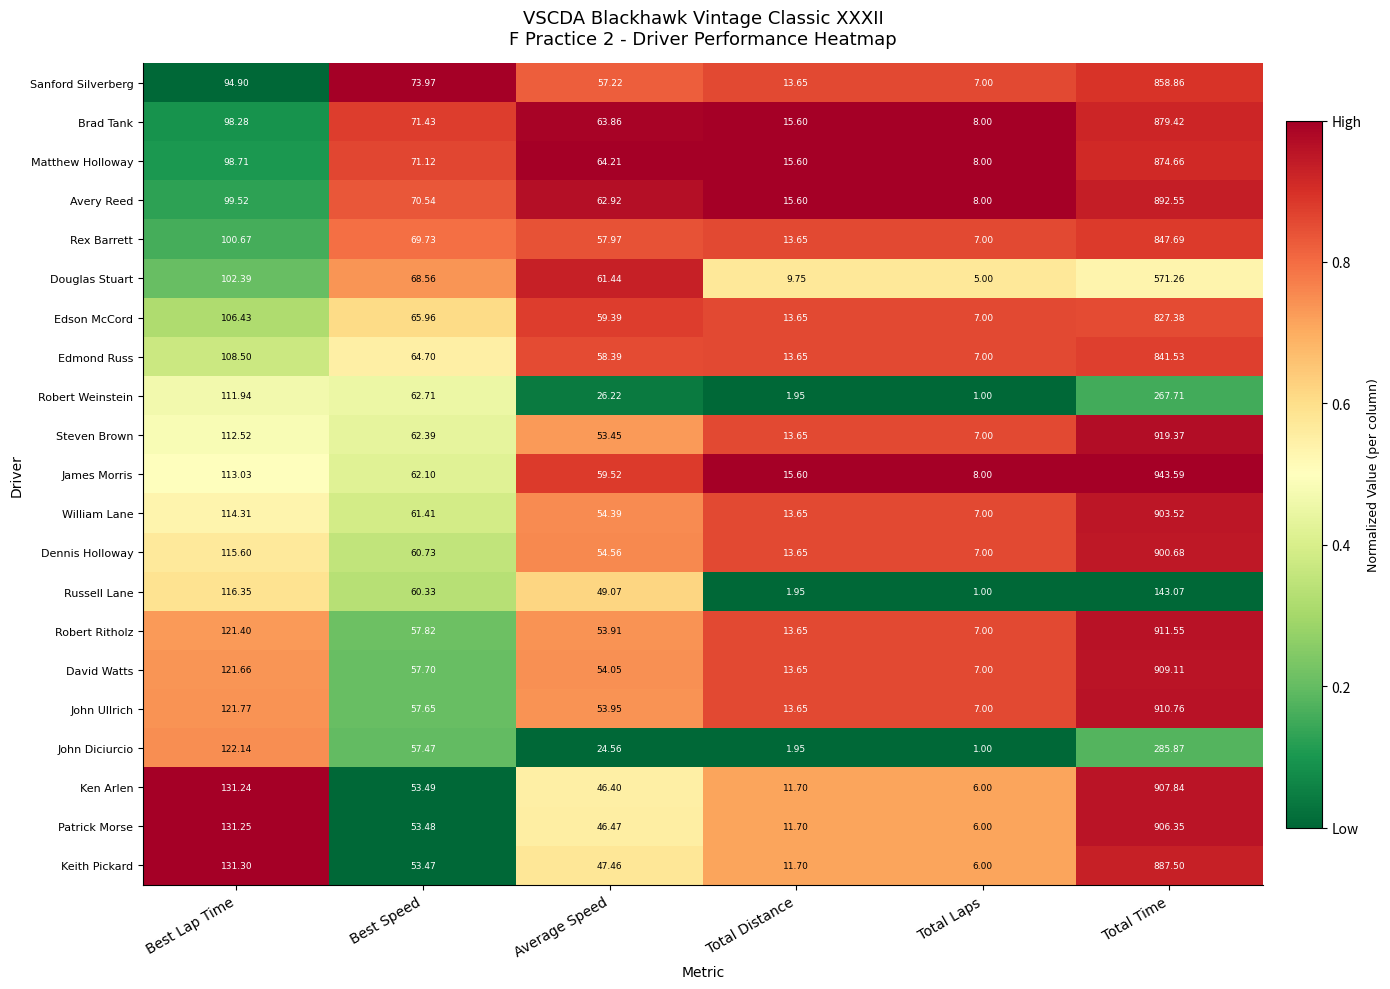

Which series has the largest range (max minus min)?

James Morris